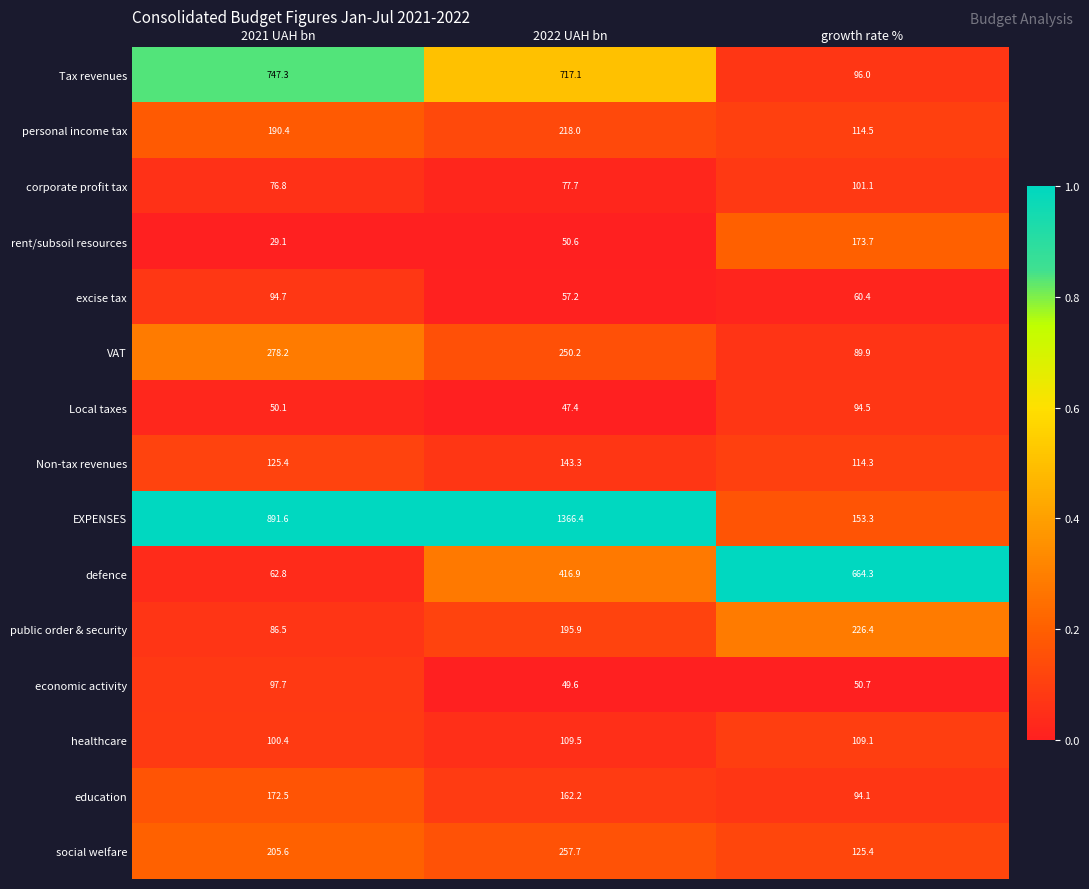

Which category has the lowest value across all series?

2021 UAH bn